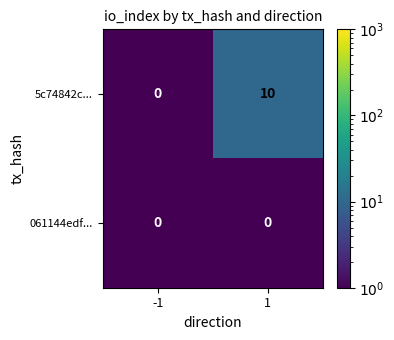

What is the sum of the 5c74842c... values at -1 and 1?

10